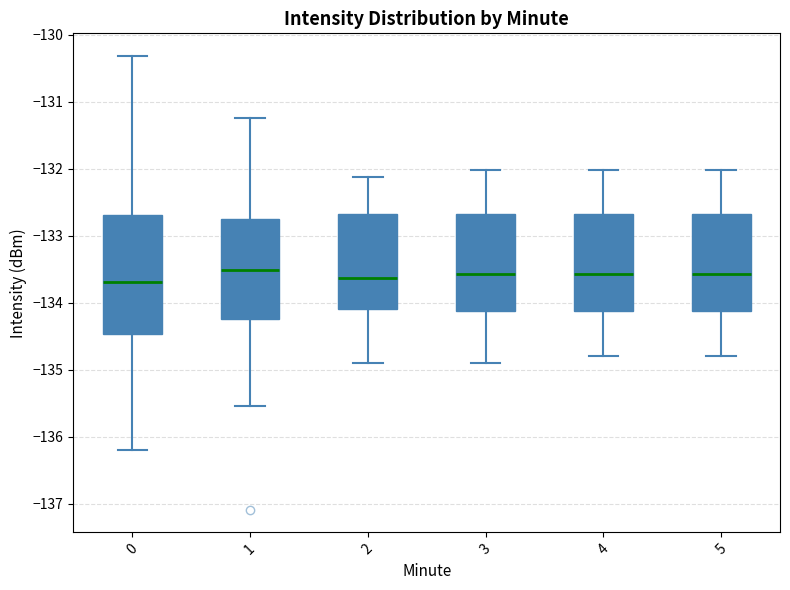

Reading left to right, read every box against the y-axis: the position of its median line, the range the box covers, and the ends of its whiskers. The values are not printed on the chart, so give them approximately, as read against the axis.

0: median -133.7, box -134.5 to -132.7, whiskers -136.2 to -130.3
1: median -133.5, box -134.2 to -132.7, whiskers -135.5 to -131.2
2: median -133.6, box -134.1 to -132.7, whiskers -134.9 to -132.1
3: median -133.6, box -134.1 to -132.7, whiskers -134.9 to -132.0
4: median -133.6, box -134.1 to -132.7, whiskers -134.8 to -132.0
5: median -133.6, box -134.1 to -132.7, whiskers -134.8 to -132.0